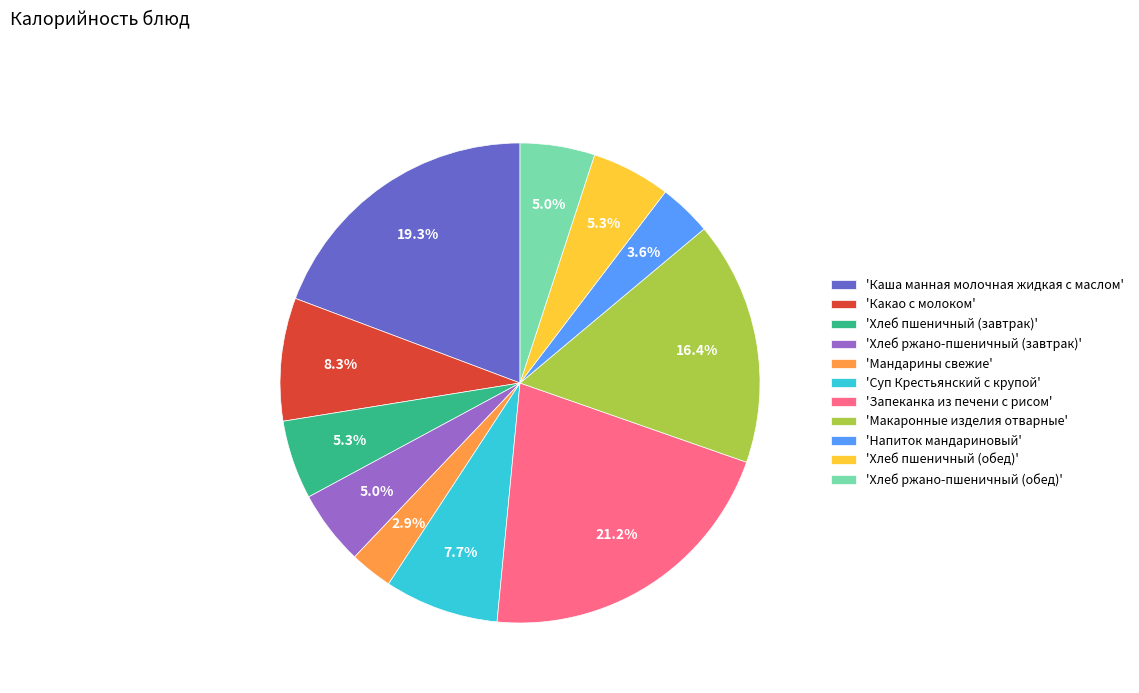

Which has a higher value, 'Каша манная молочная жидкая с маслом' or 'Суп Крестьянский с крупой'?

'Каша манная молочная жидкая с маслом'